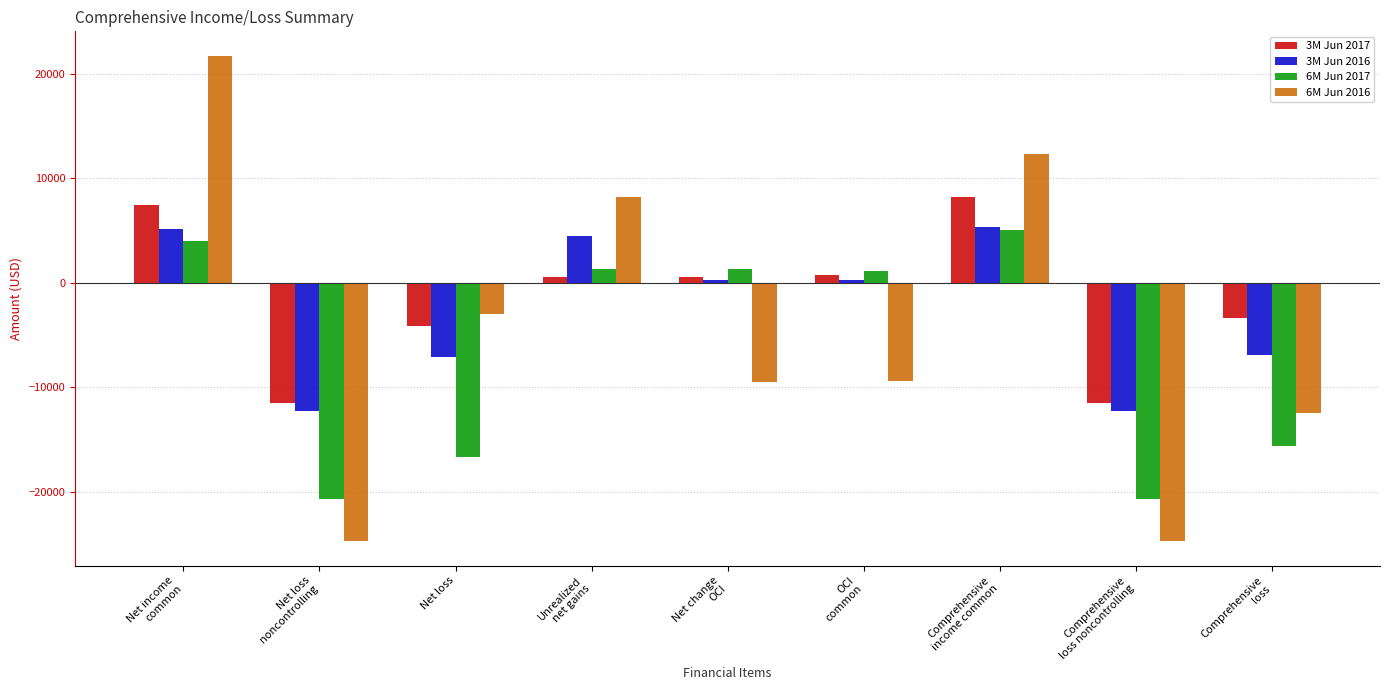

Between Net loss and Comprehensive
income common, which series saw the biggest shift?

6M Jun 2017